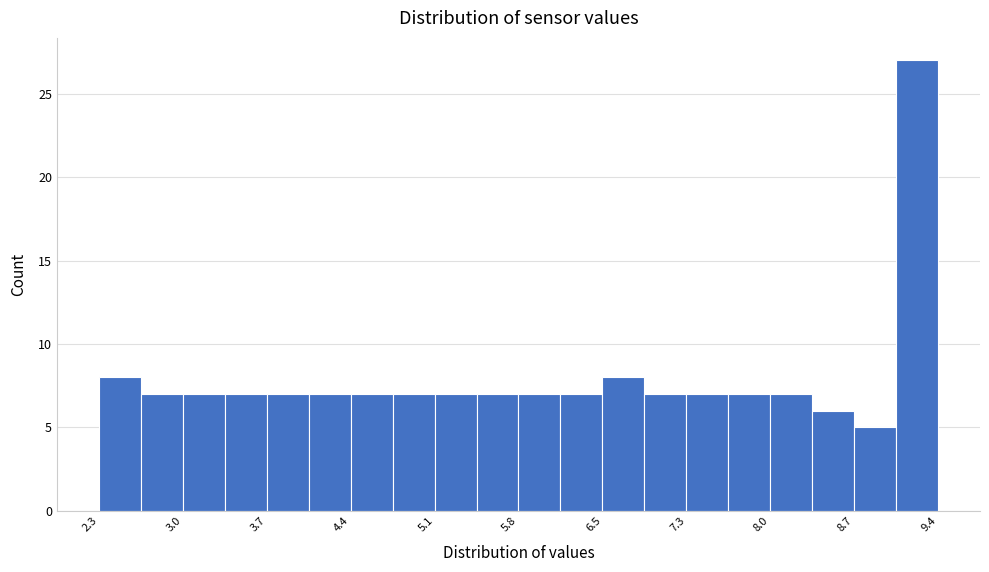

Read against the x-axis, roughly where is the centre of the tallest bar?

9.2